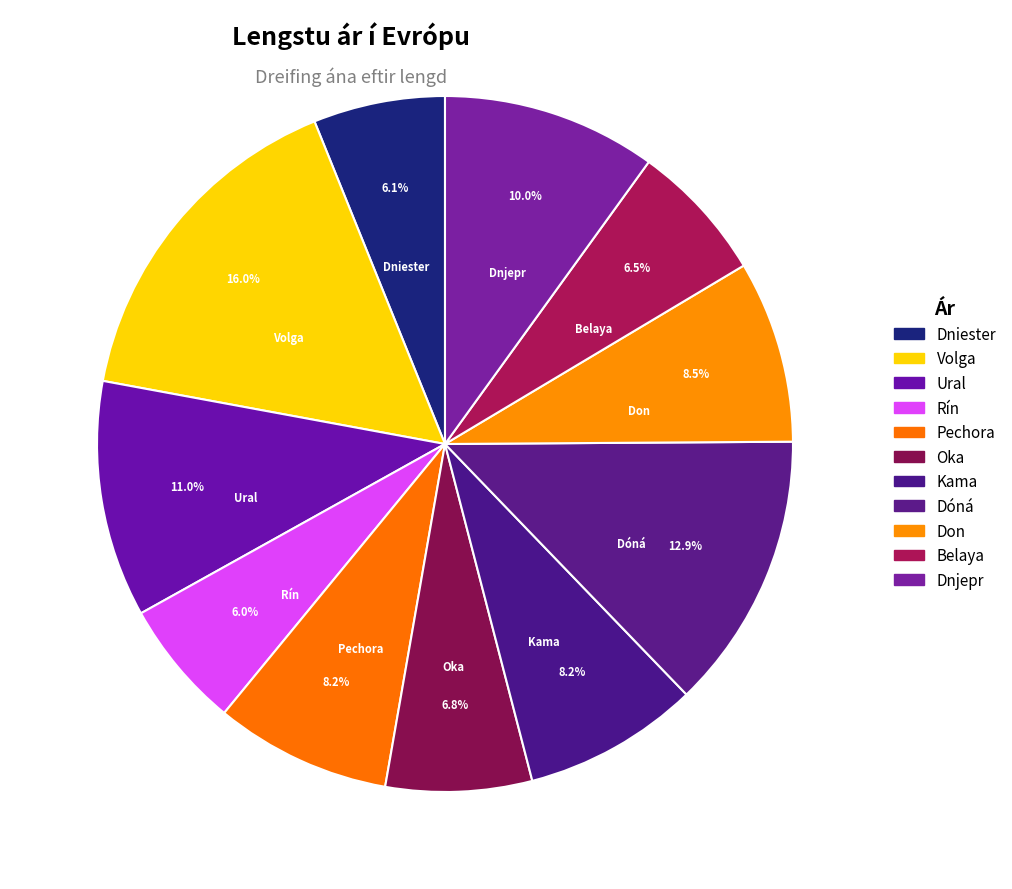

True or false: Dnjepr accounts for 23% of the total.

False